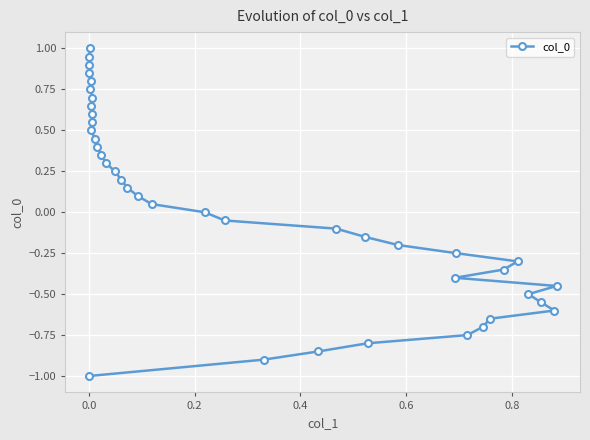

Reading right to left, what are all the values shown in this chart?

1.0	0.9	0.9	0.8	0.8	0.8	0.7	0.7	0.6	0.6	0.5	0.5	0.4	0.3	0.3	0.2	0.2	0.1	0.1	0.1	0.0	-0.1	-0.1	-0.1	-0.2	-0.2	-0.3	-0.3	-0.4	-0.5	-0.5	-0.6	-0.6	-0.7	-0.7	-0.8	-0.8	-0.8	-0.9	-1.0